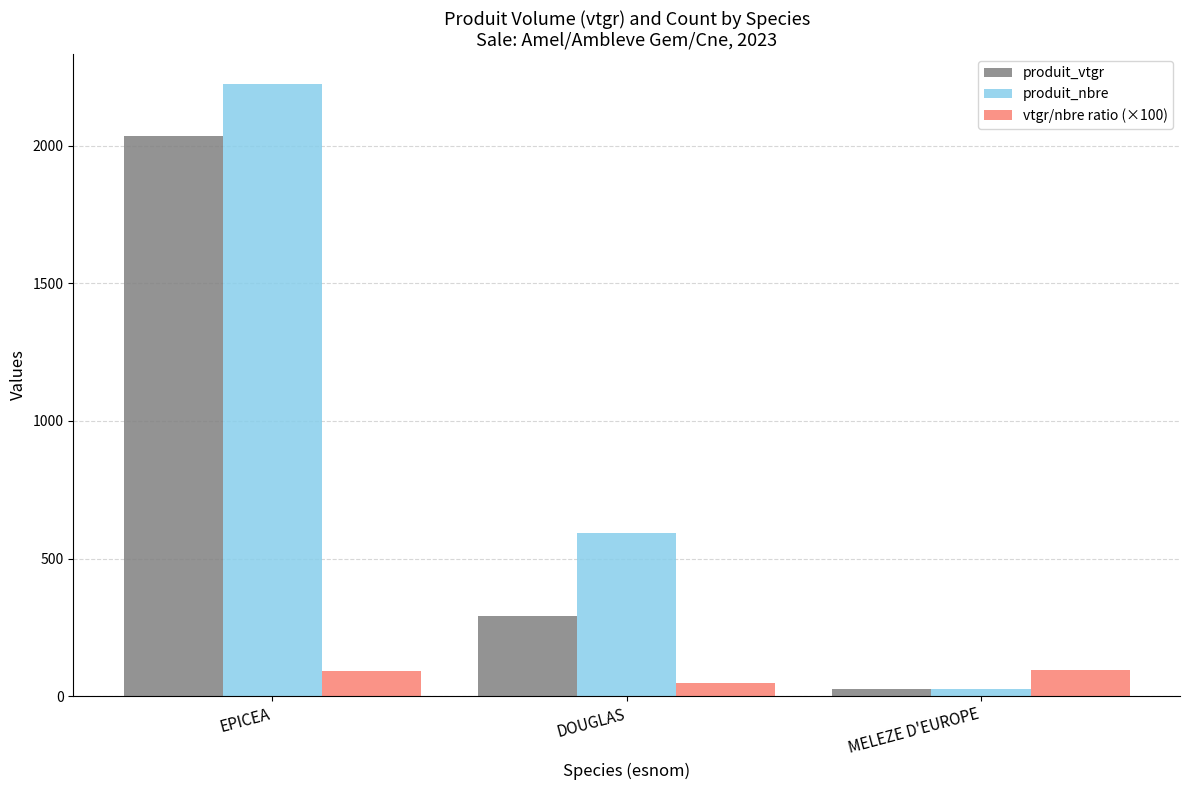

Rank the series by their maximum value, from lowest to highest.

vtgr/nbre ratio (×100), produit_vtgr, produit_nbre